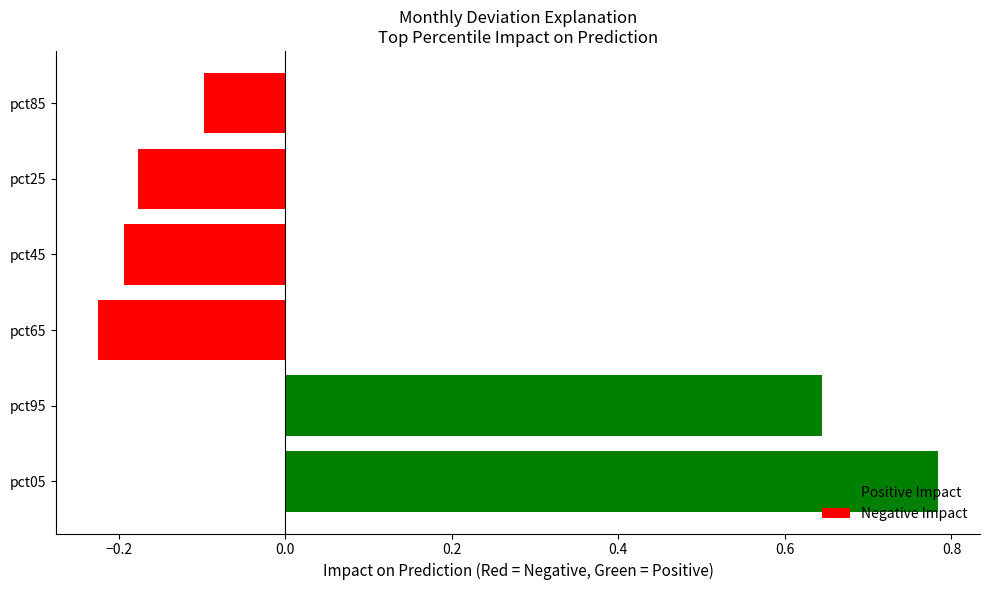

Which has a higher value, pct25 or pct65?

pct25